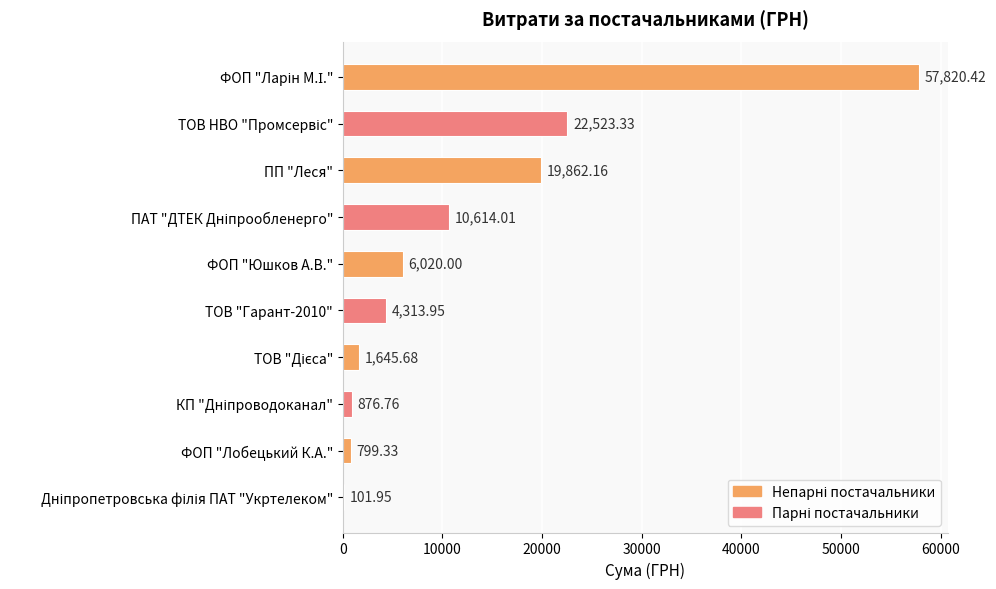

How many series are shown in this chart?

1